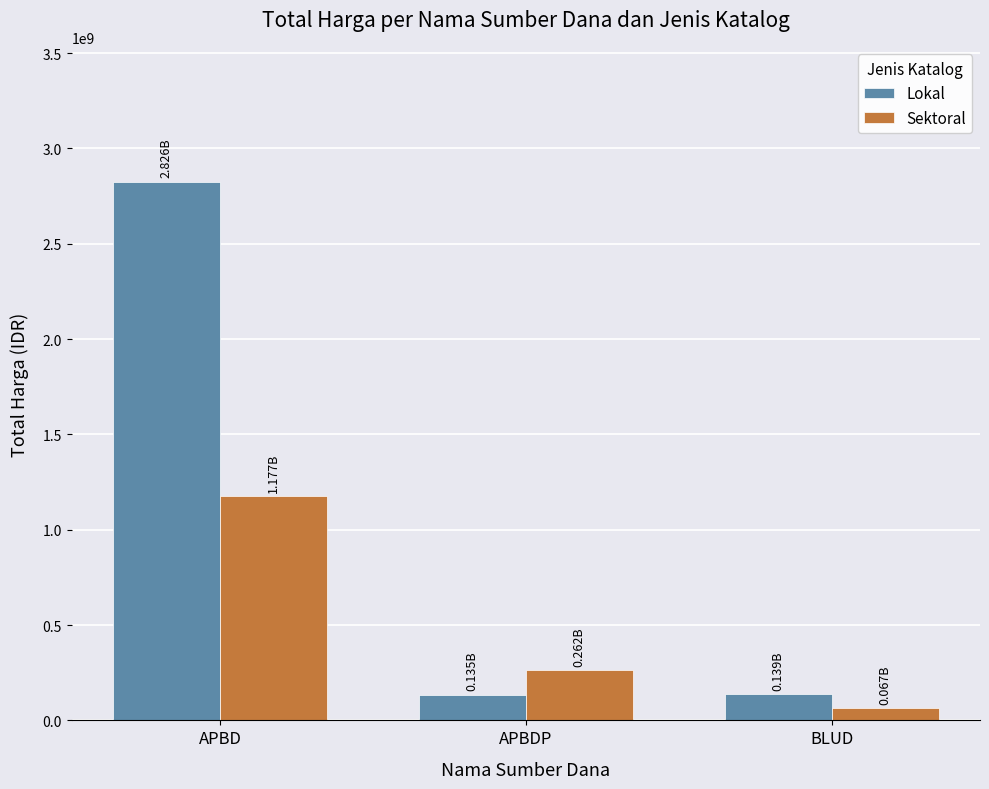

Which series has the largest range (max minus min)?

Lokal